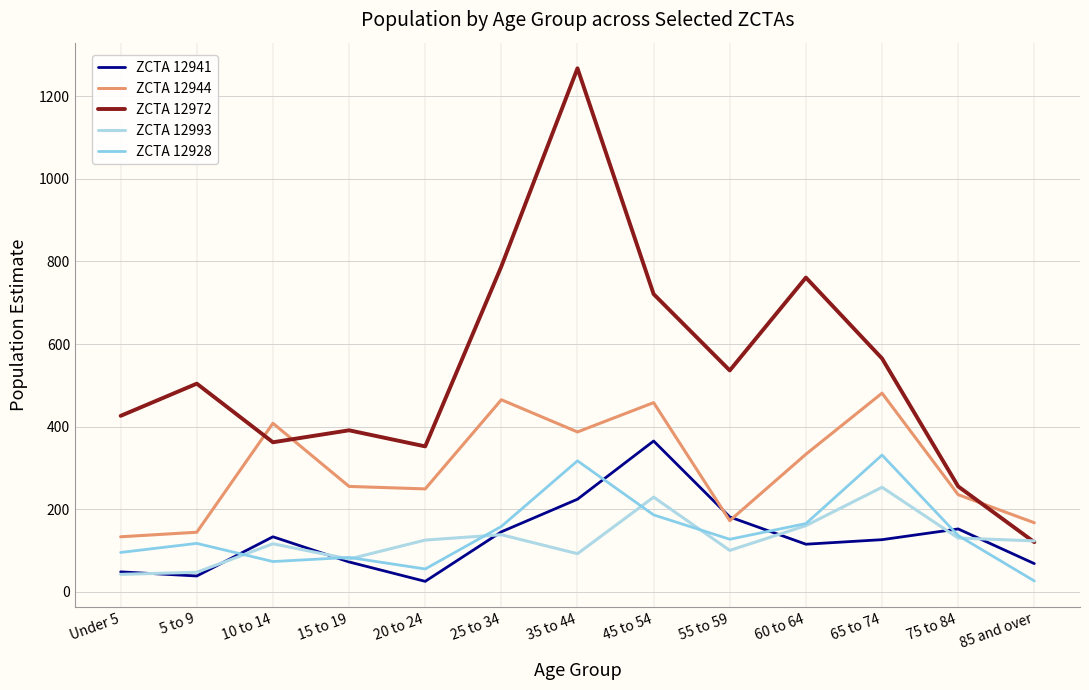

True or false: ZCTA 12941 and ZCTA 12972 intersect in this chart.

False